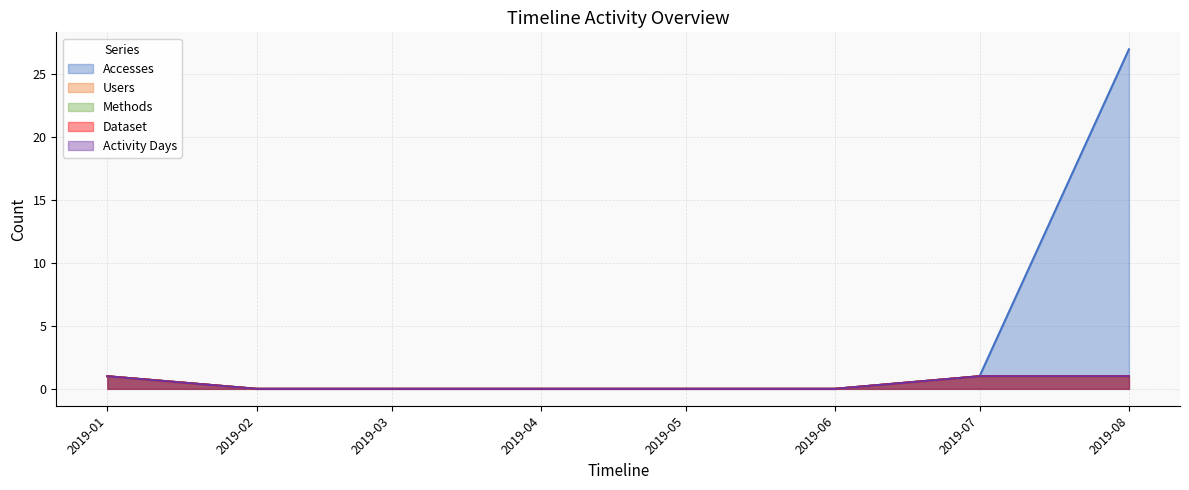

True or false: Users and Methods intersect in this chart.

False